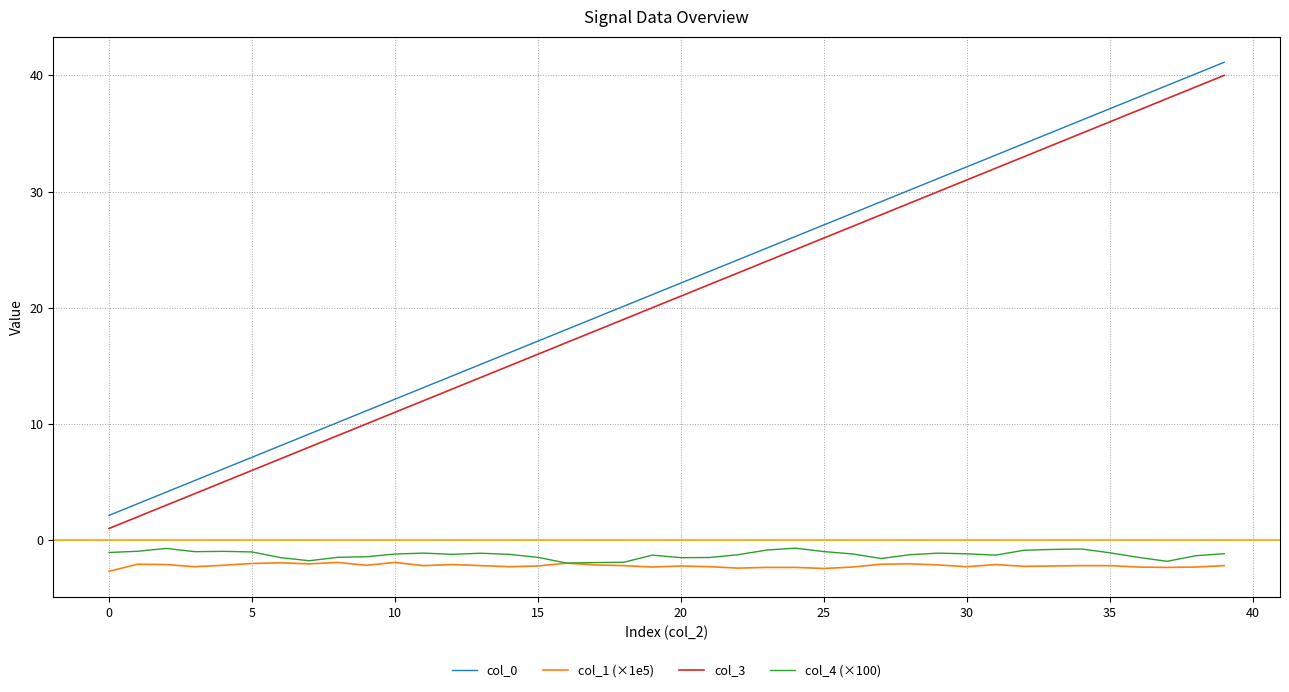

What are all the series names shown in the legend?

col_0, col_1 (×1e5), col_3, col_4 (×100)